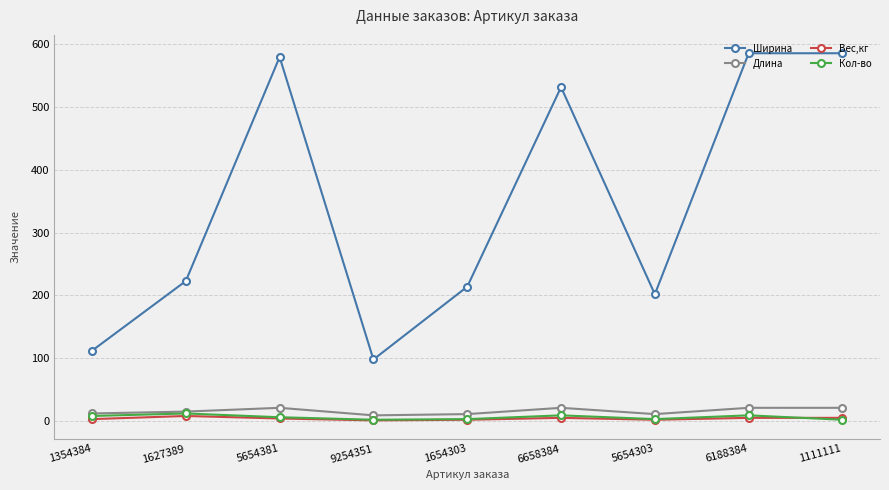

True or false: Длина has a value of 21 at 6188384.

True